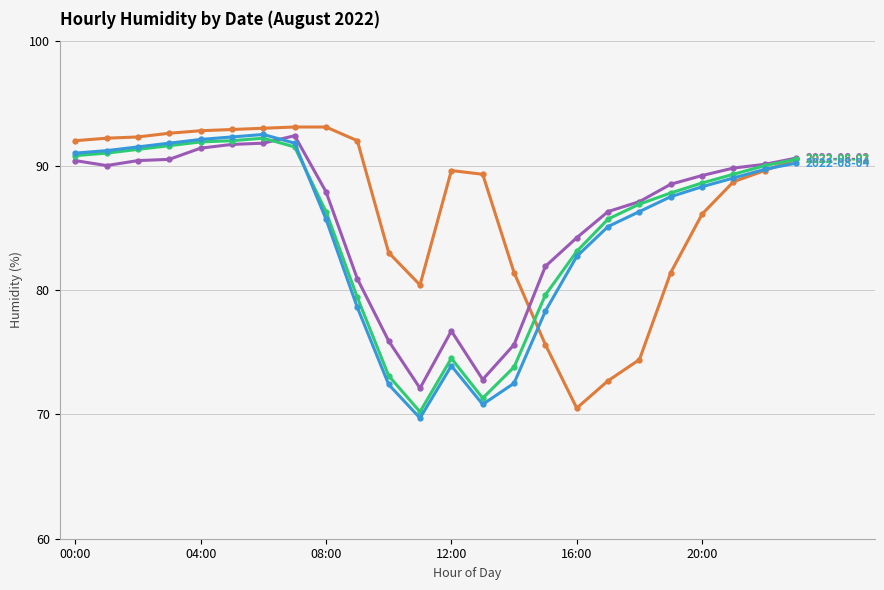

Does the chart display data point markers on the line(s)?

Yes